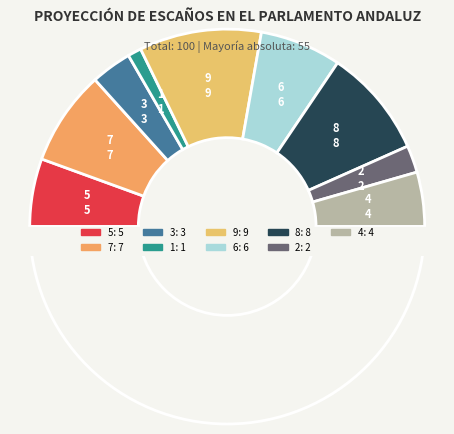

What is the smallest slice in the pie chart?

1